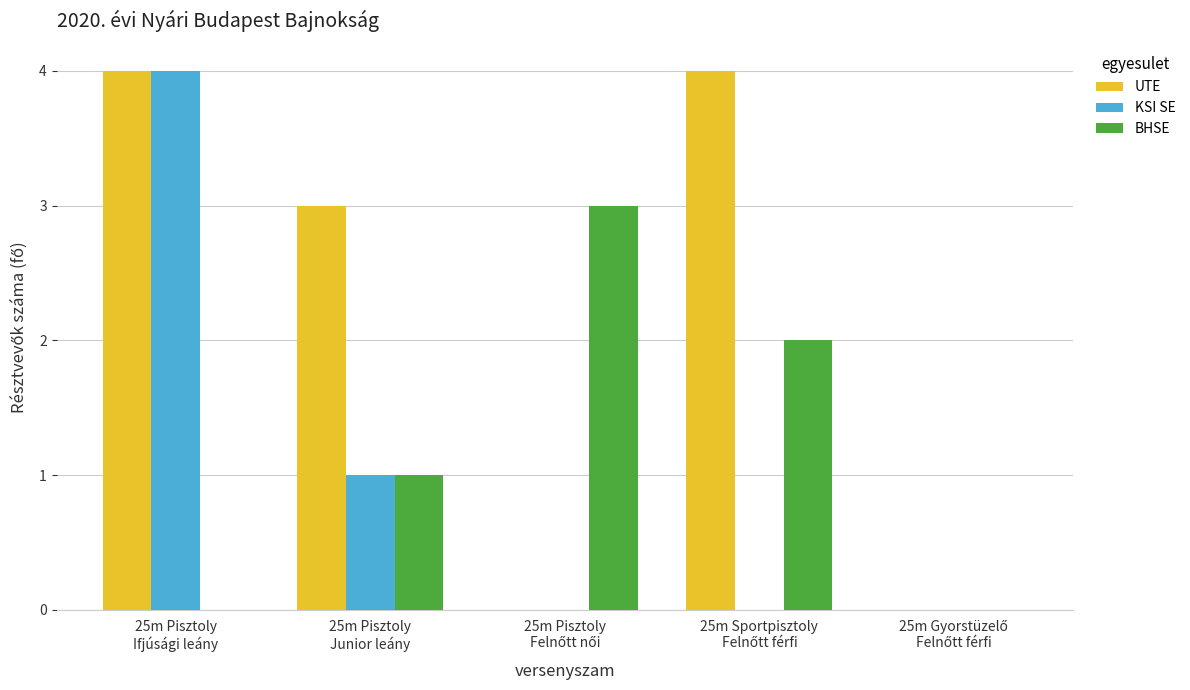

Which series has the largest total across all categories?

UTE